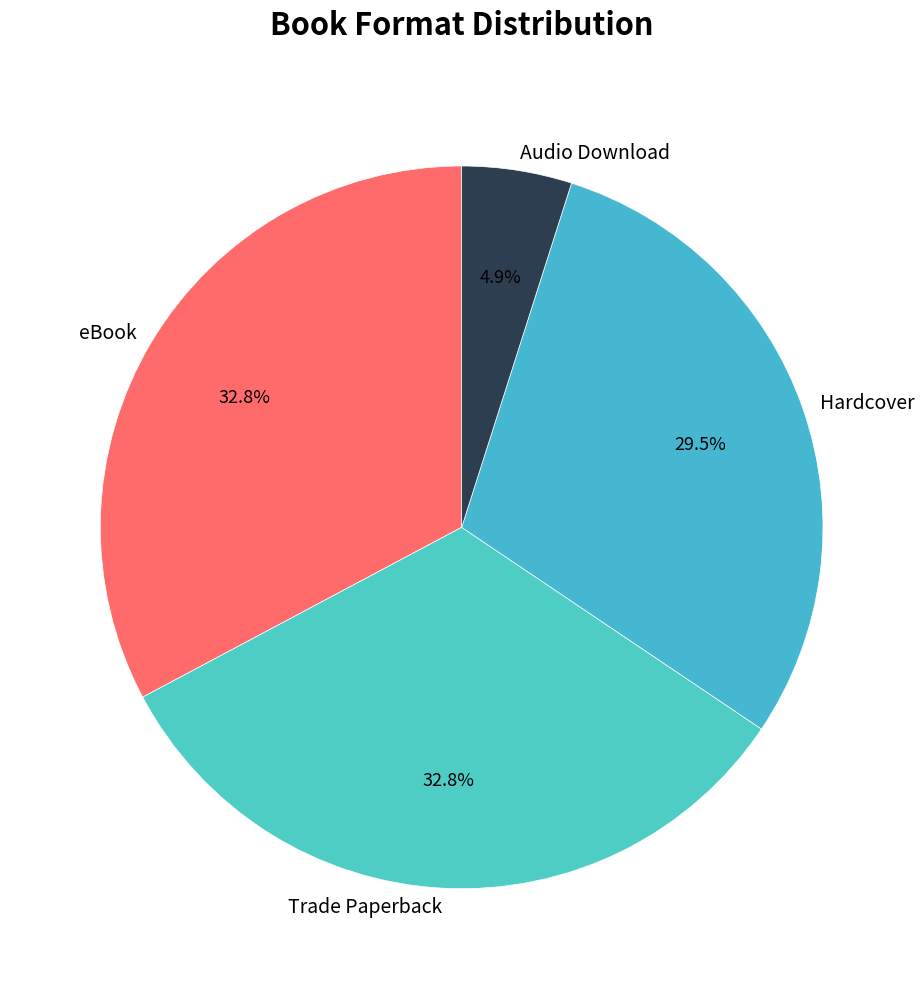

What is the smallest slice in the pie chart?

Audio Download